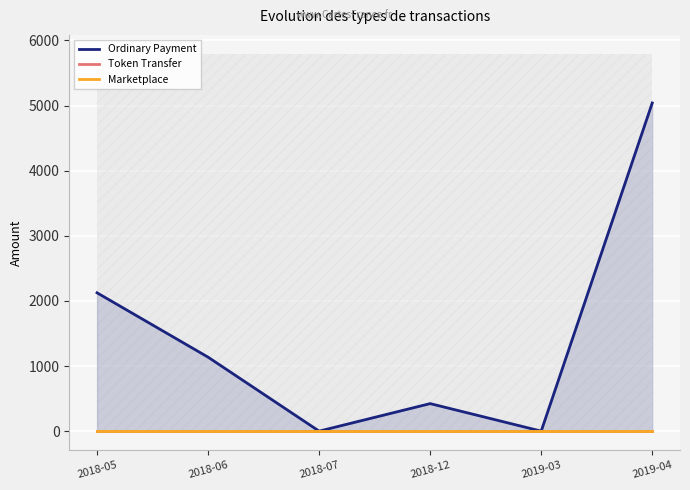

True or false: Token Transfer has a value of 0.0 at 2018-07.

True